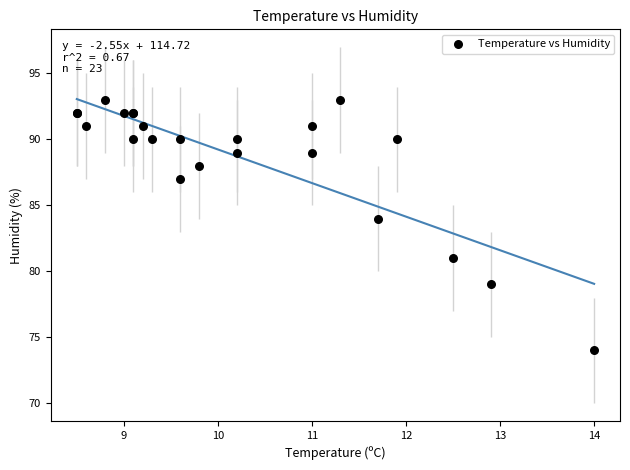

What Y value in the scatter plot is closest to 83?

84